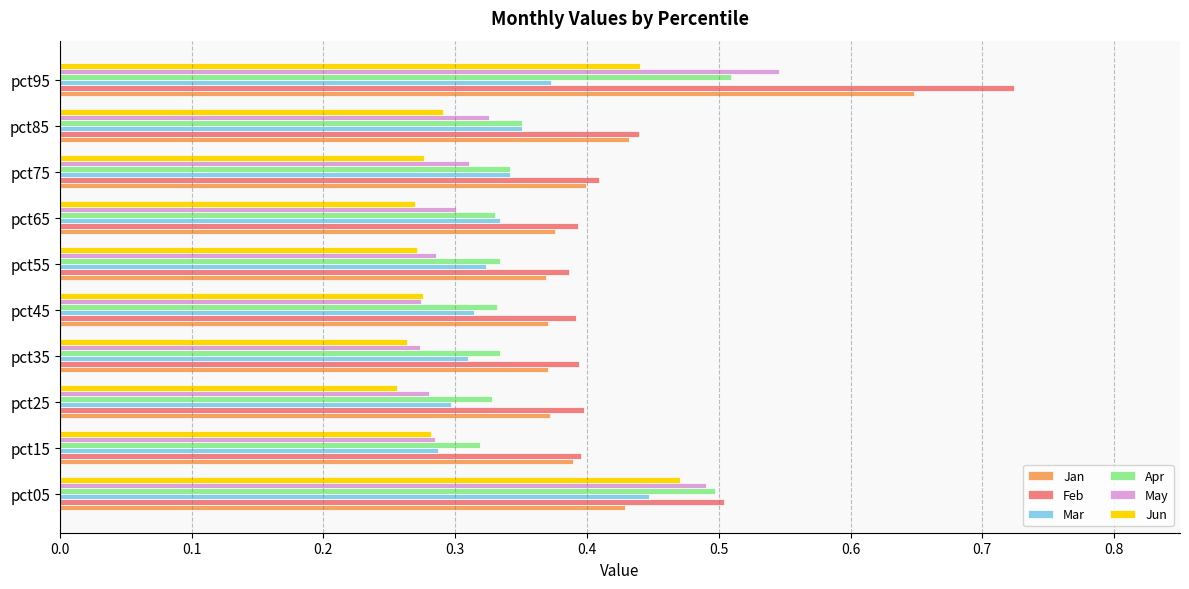

The Jan series shows 0.6 at pct85. True or false?

False